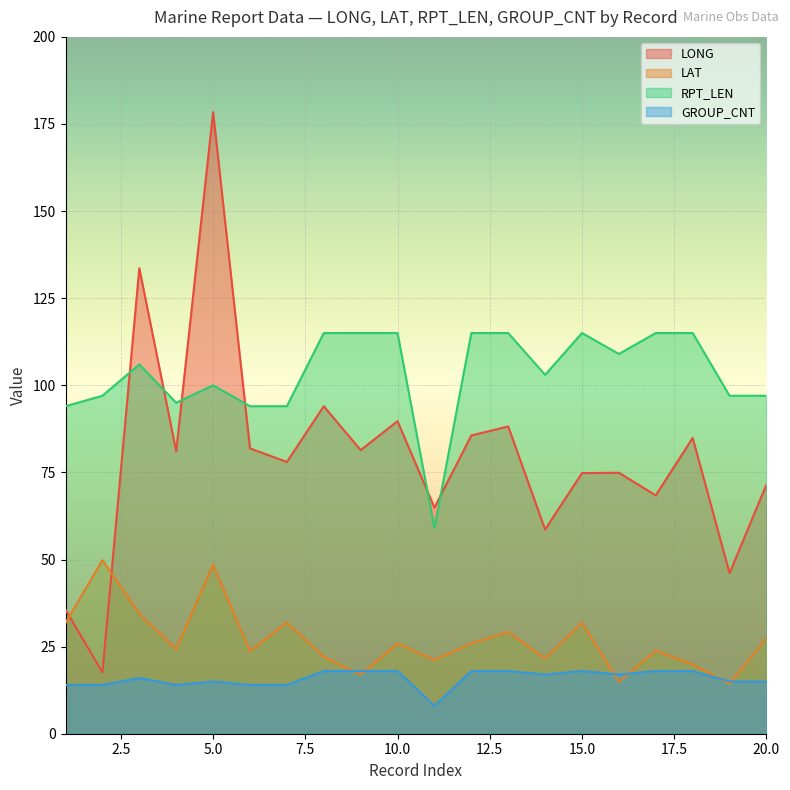

Reading left to right, what are all the values shown in this chart?

LONG: 35.6	17.6	133.6	81.1	178.4	81.9	78.0	94.0	81.4	89.7	64.9	85.6	88.2	58.6	74.8	74.9	68.4	84.9	46.1	71.5
LAT: 31.8	49.8	34.4	24.3	48.5	23.7	31.9	22.1	16.9	25.9	21.1	25.9	29.2	21.6	31.8	14.9	23.8	19.9	14.3	27.5
RPT_LEN: 94.0	97.0	106.0	95.0	100.0	94.0	94.0	115.0	115.0	115.0	59.0	115.0	115.0	103.0	115.0	109.0	115.0	115.0	97.0	97.0
GROUP_CNT: 14.0	14.0	16.0	14.0	15.0	14.0	14.0	18.0	18.0	18.0	8.0	18.0	18.0	17.0	18.0	17.0	18.0	18.0	15.0	15.0